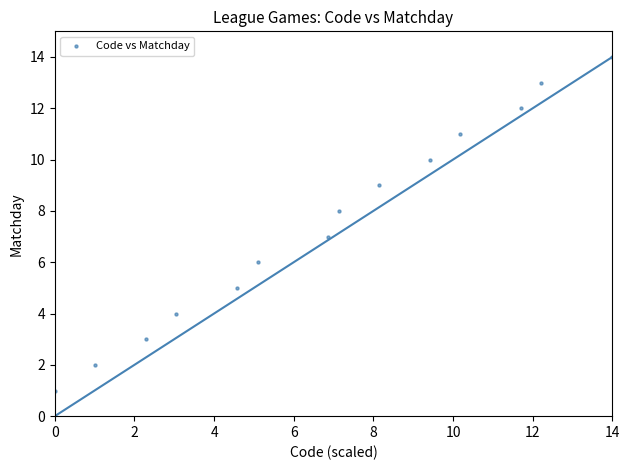

What is the range of Y values (max minus min)?

13